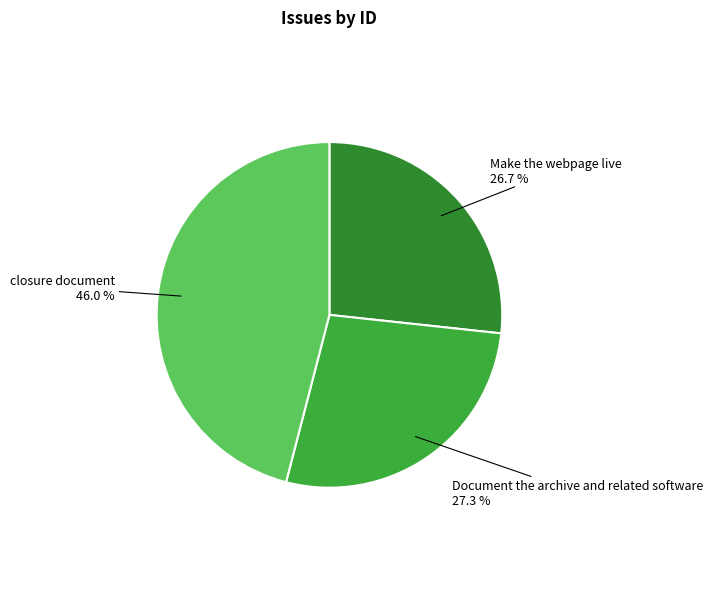

How many slices are in this pie chart?

3